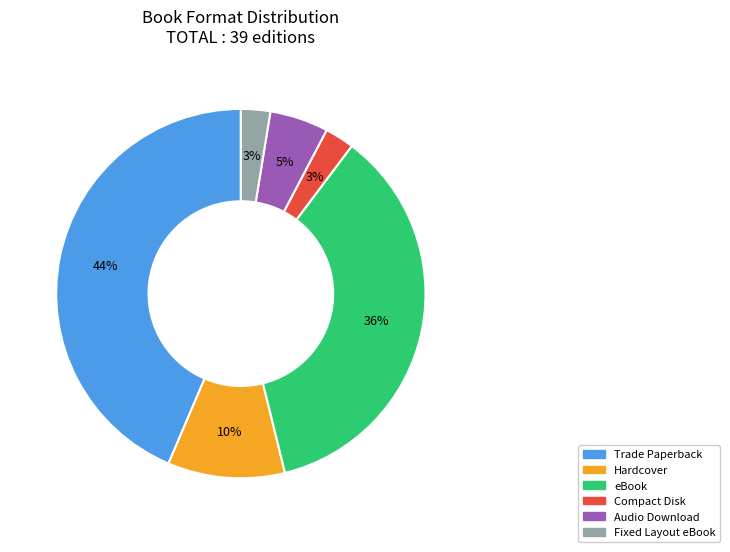

To the nearest percent, what is the difference between the largest and smallest slice percentages?

41%